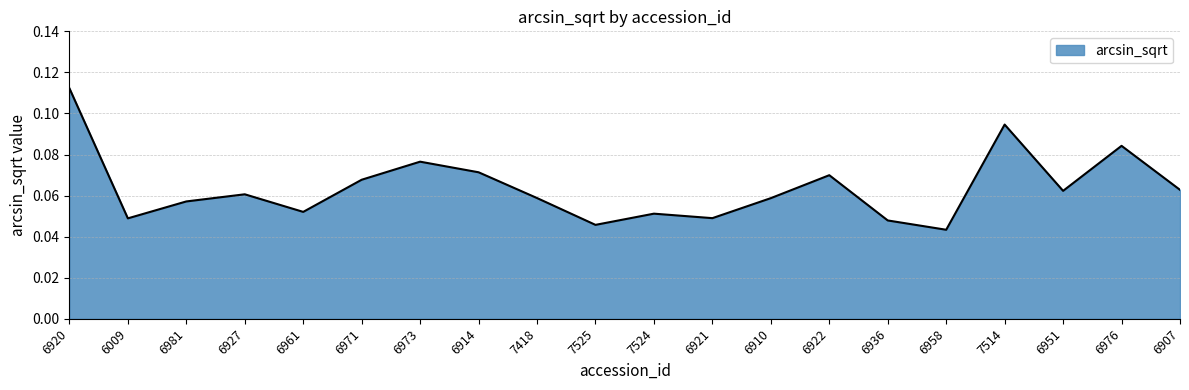

What position from the left is 6907?

20